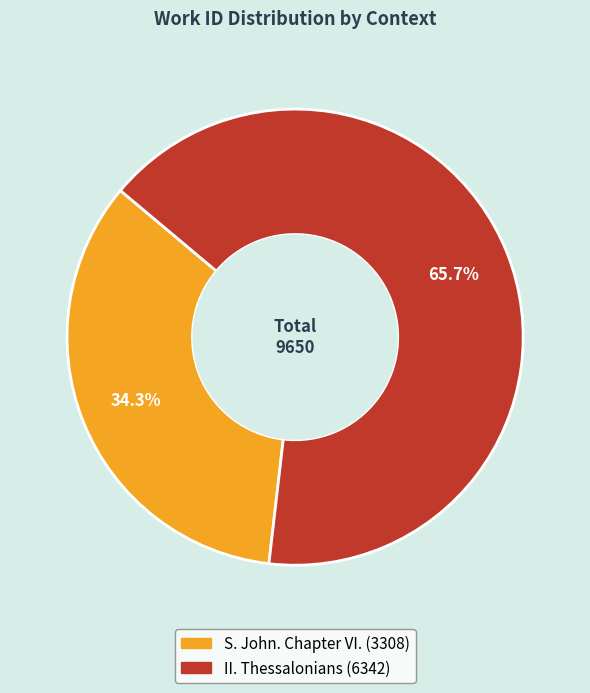

To the nearest percent, what is the average slice percentage?

50%